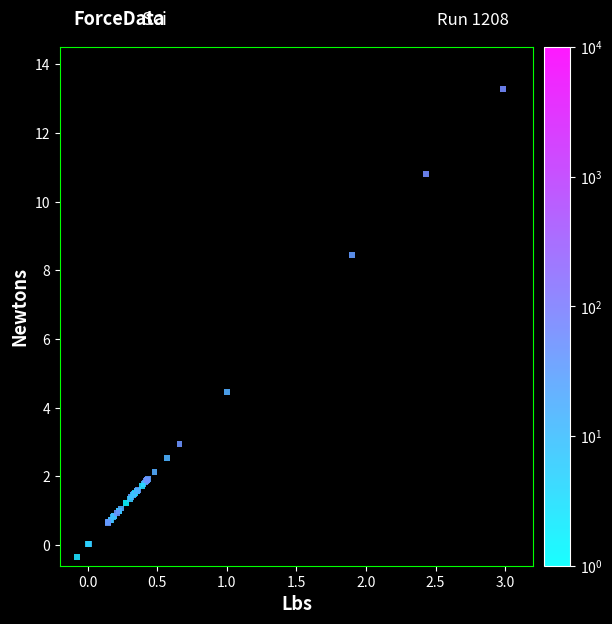

What Y value in the scatter plot is closest to 6?

4.5